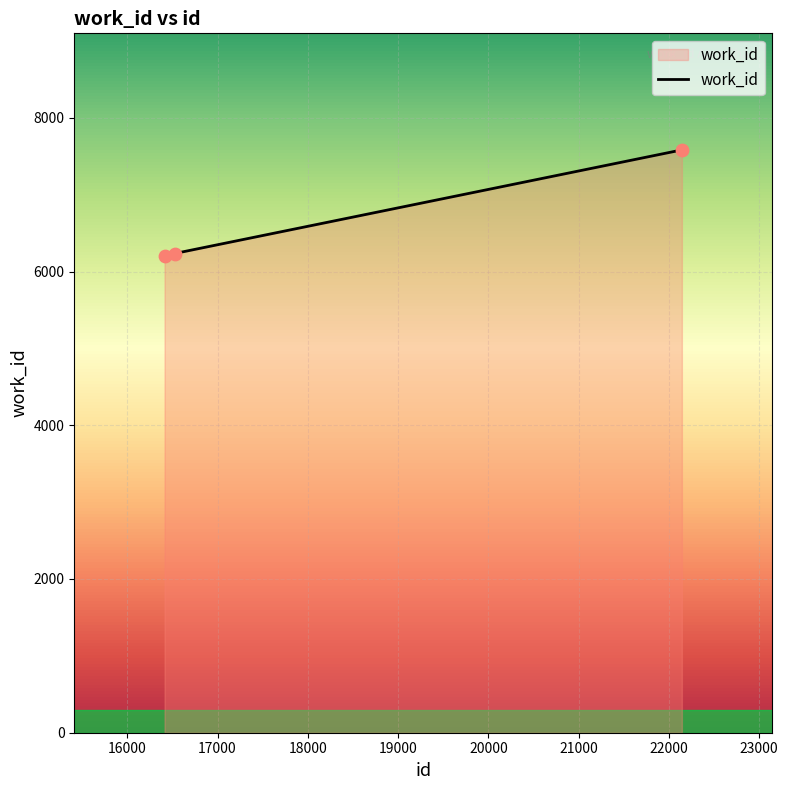

What is the difference between the maximum and minimum values?

1380